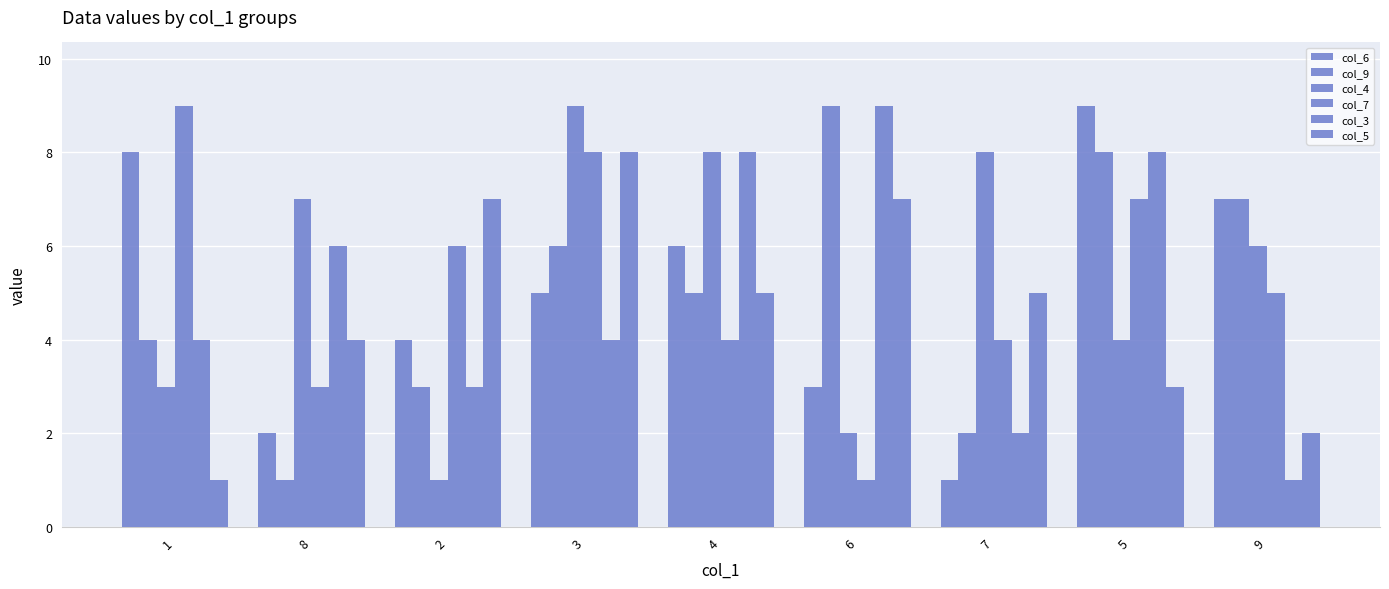

What is the sum of the col_7 values at 4 and 8?

7